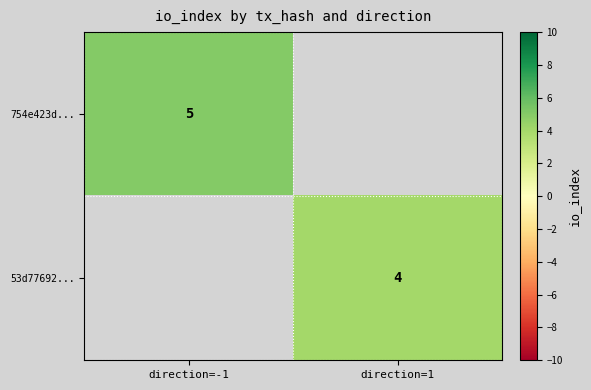

Which has a higher value, direction=1 or direction=-1?

direction=-1